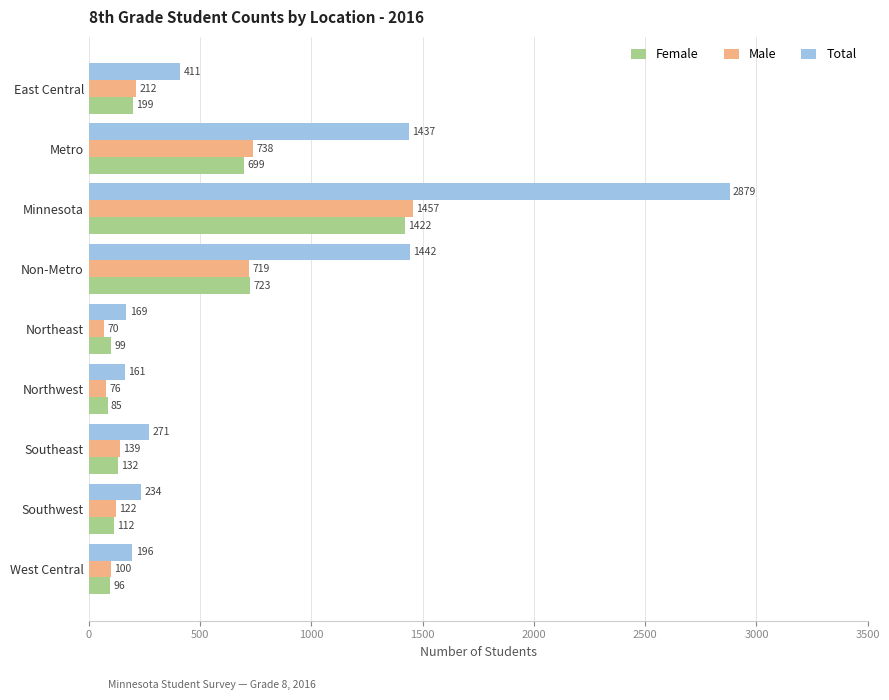

What is the difference between the maximum and minimum values in the Total series?

2718